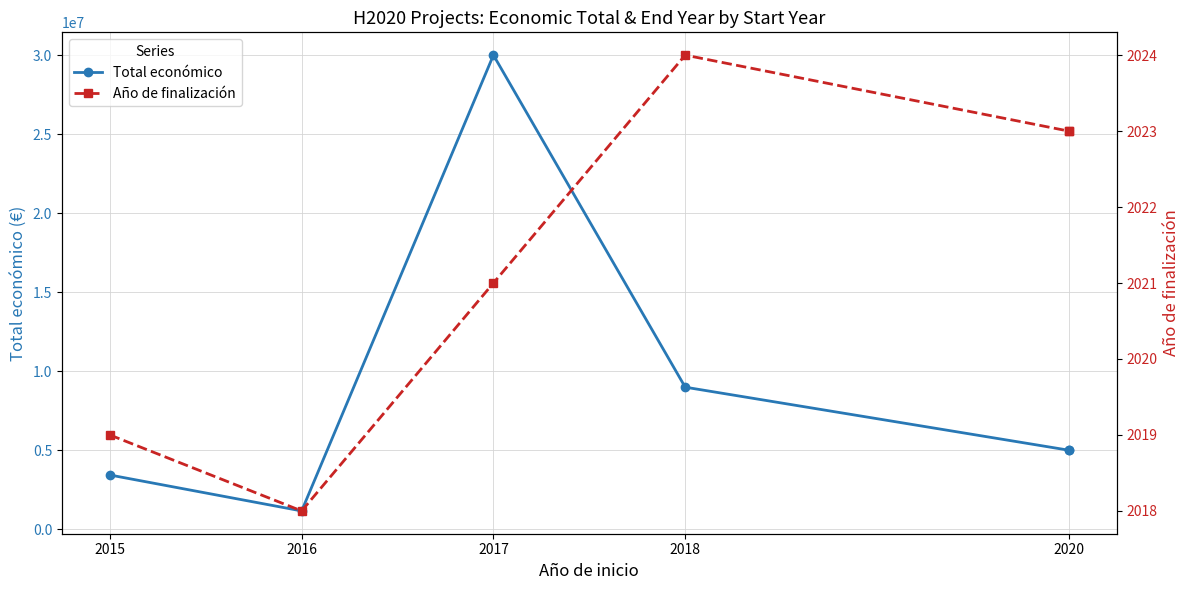

True or false: Año de finalización and Total económico cross at least once.

False